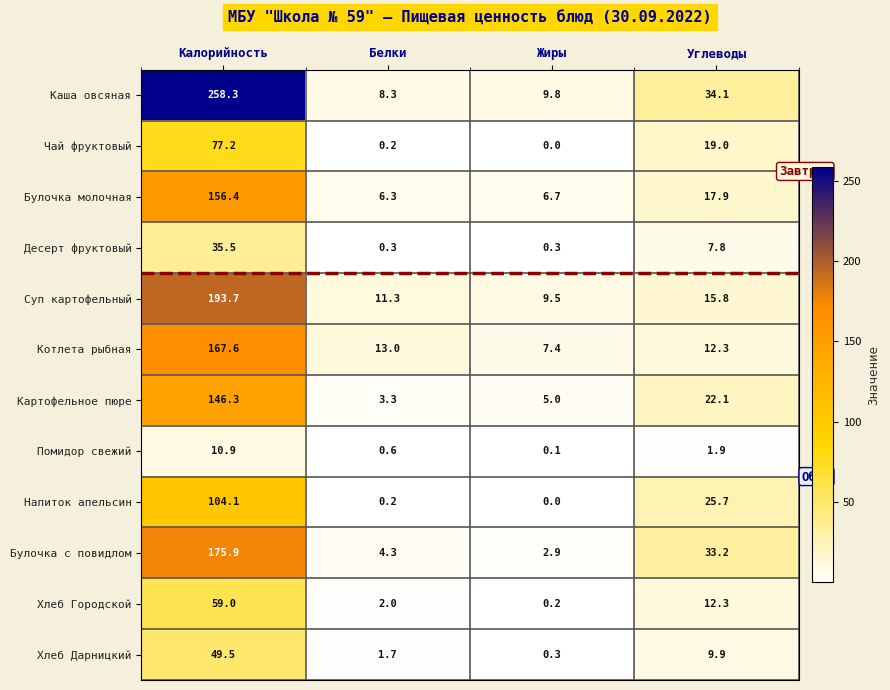

What is the difference between the maximum and minimum values in the Булочка с повидлом series?

173.0